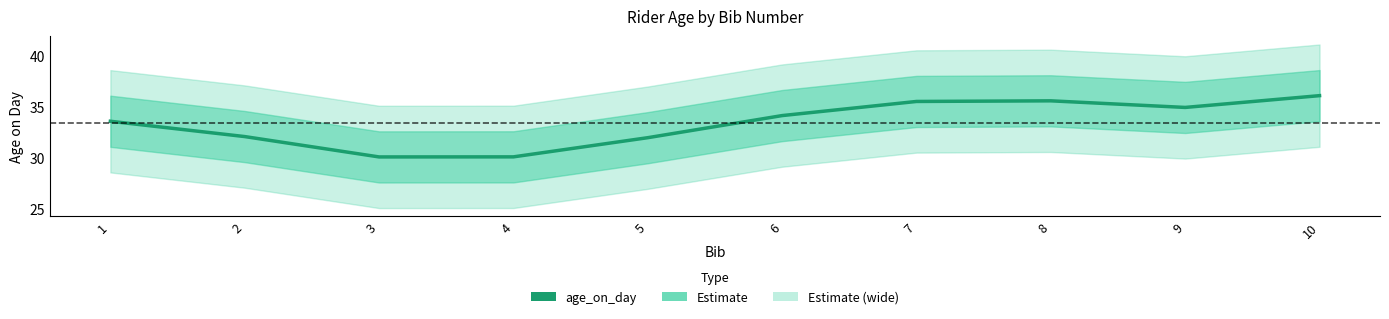

Count the number of values greater than 34.

5